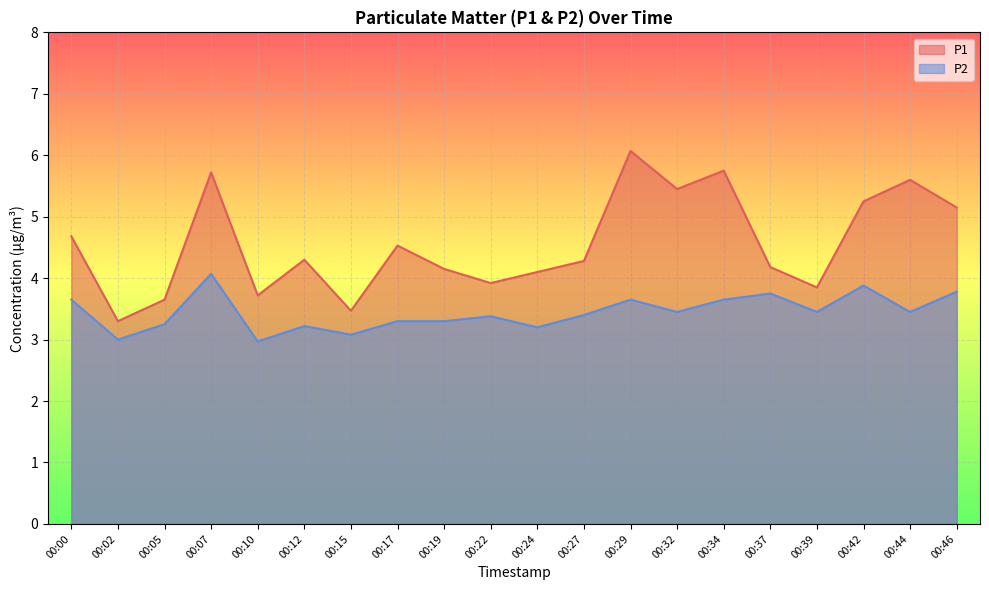

What is the value of the P1 point at the 5th from the left?

3.7